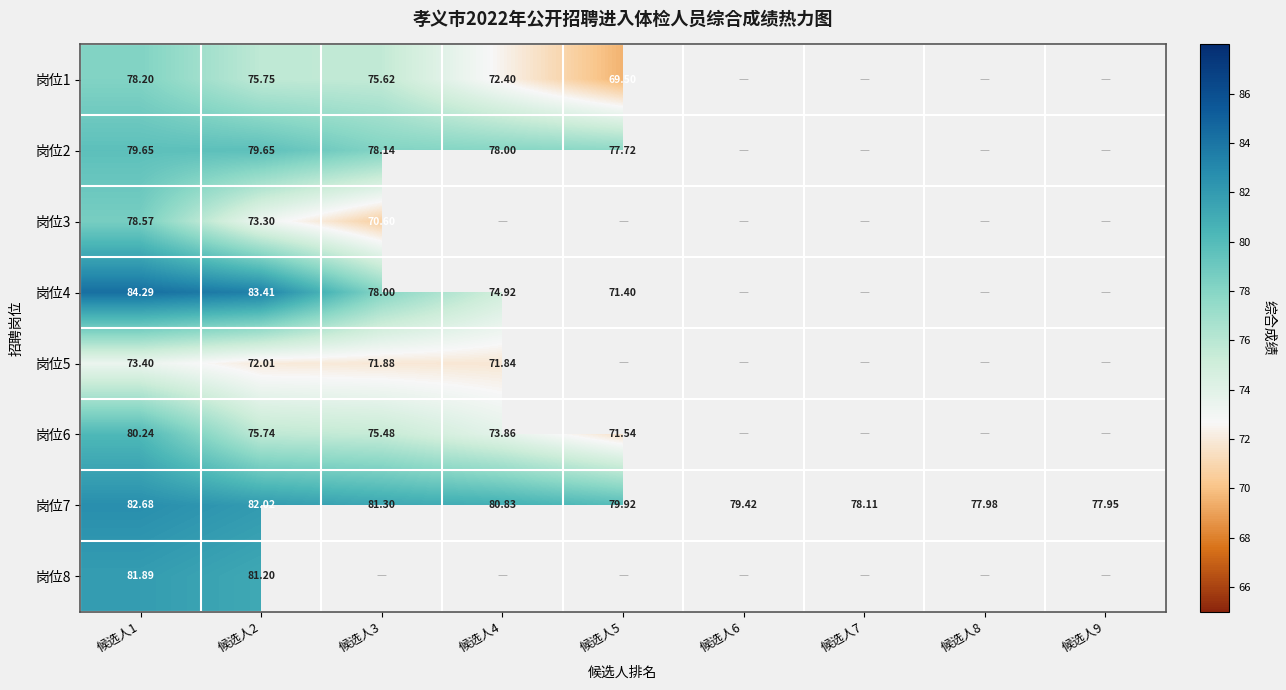

Which label corresponds to the largest value in the chart?

候选人1